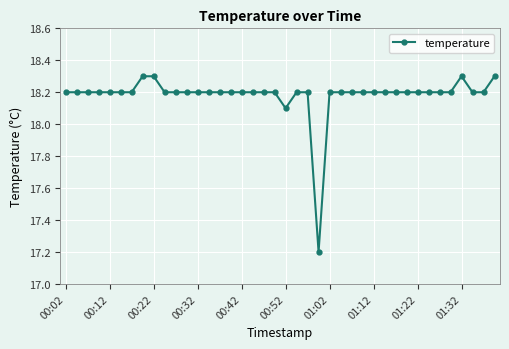

How many categories are shown in the chart?

40